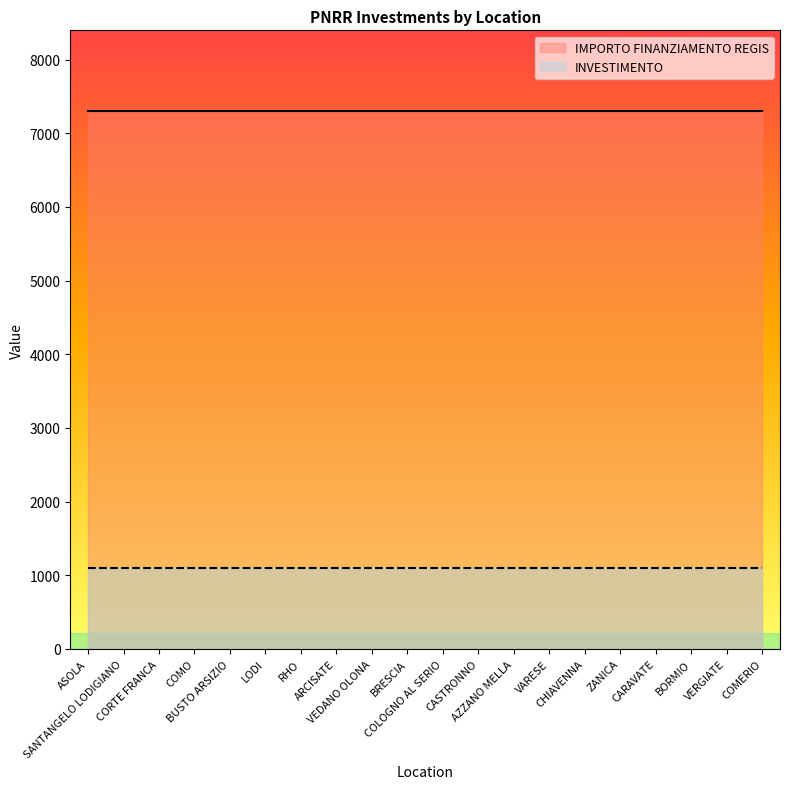

What is the greatest value displayed?

7301.0